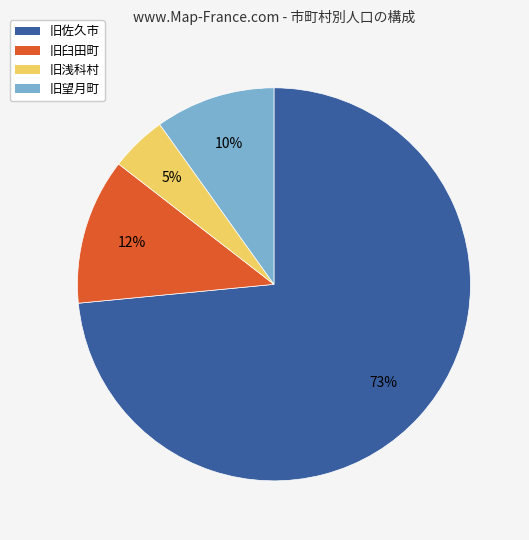

Which slice is the smallest?

旧浅科村